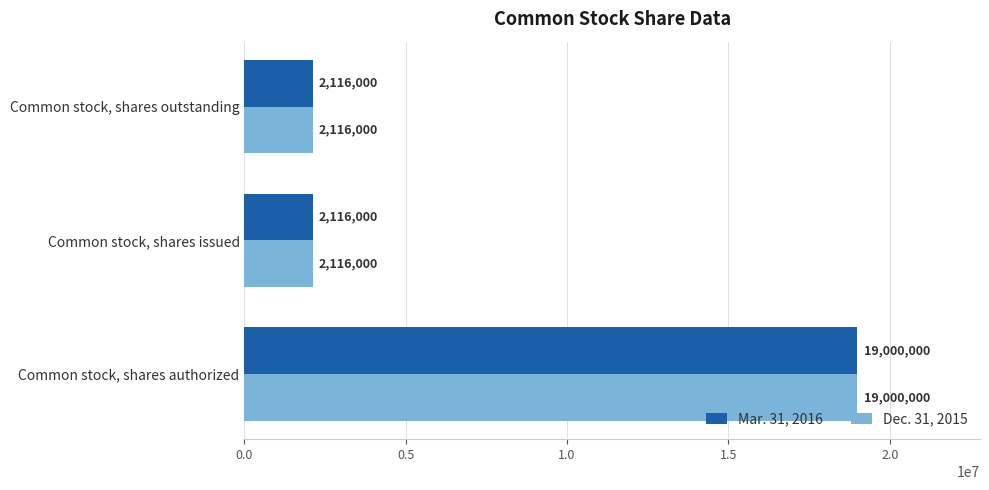

What is the sum of all Dec. 31, 2015 values?

23232000